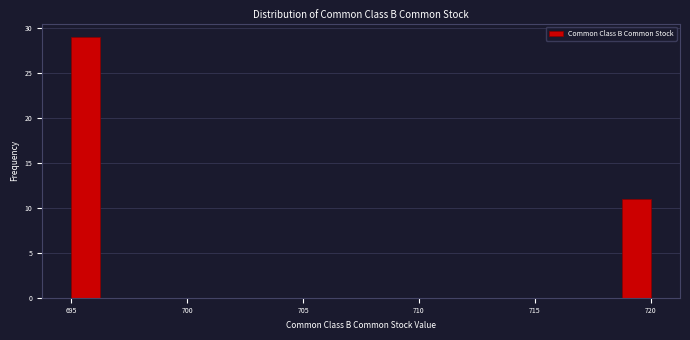

Around what value on the x-axis is the tallest bar? Give the approximate position of its centre, as read against the axis.

695.5